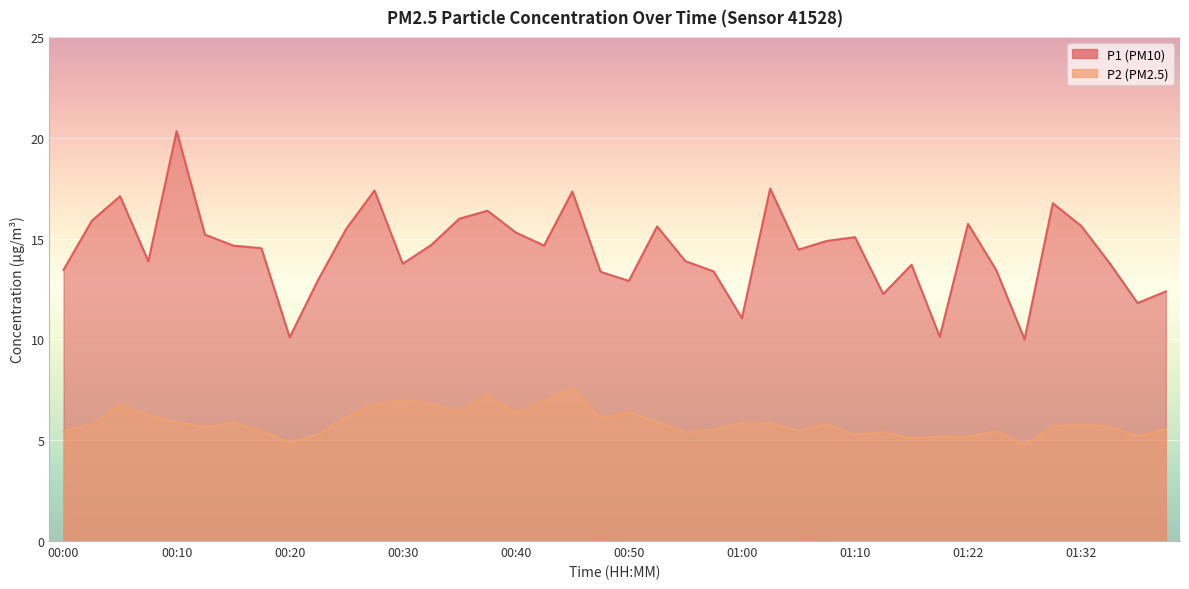

Is the value of P1 at 00:20 greater than the value of P2 at 00:52?

Yes